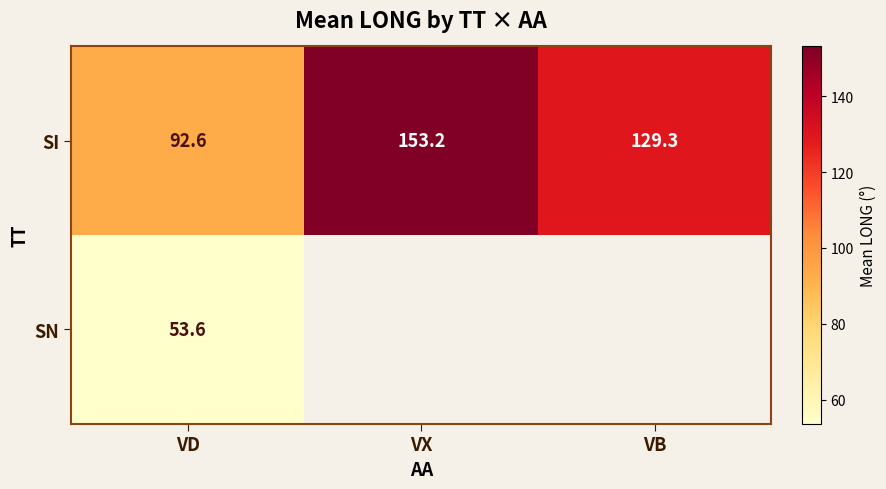

At how many categories does at least one series exceed 87?

3